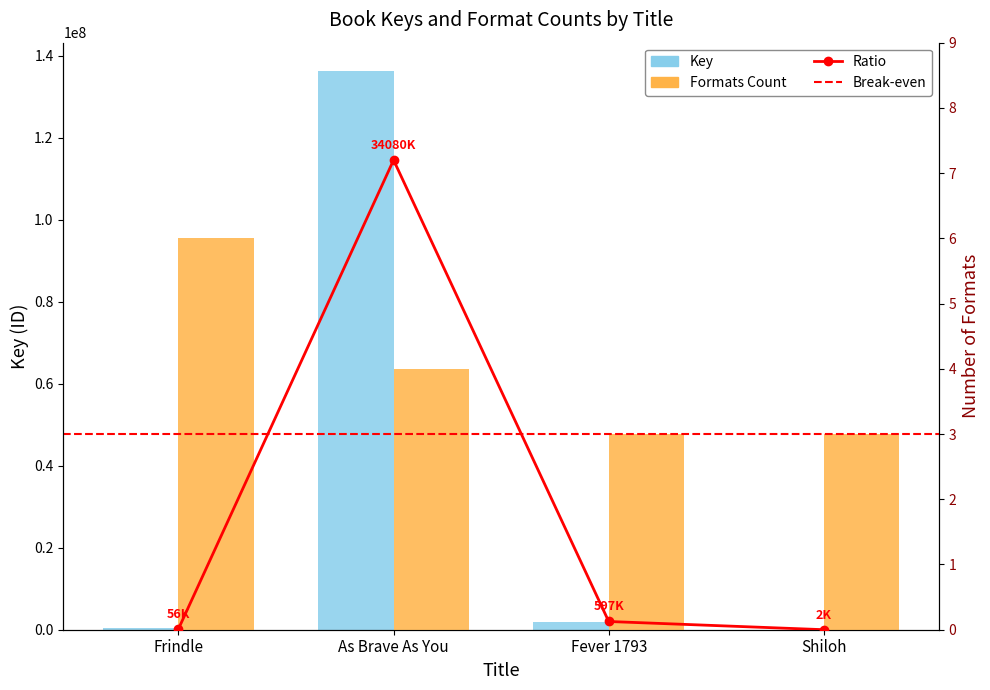

How many series are shown in this chart?

2